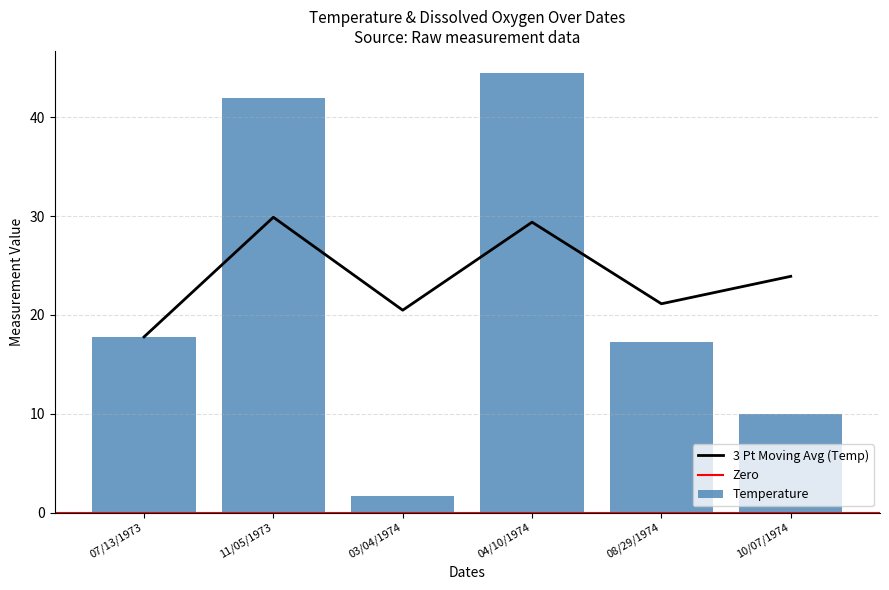

What is the label of the 5th bar from the right?

11/05/1973